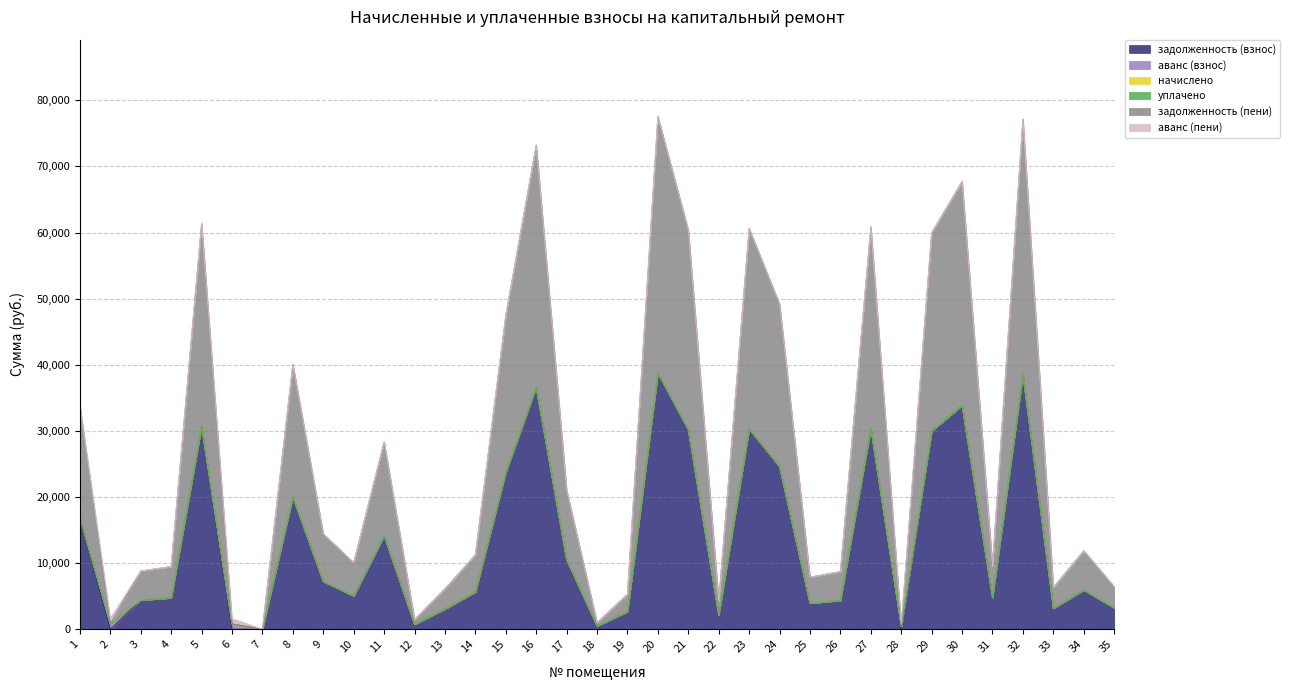

Reading left to right, what are all the values shown in this chart?

задолженность (взнос): 16897.3	0.0	4403.2	4741.2	30690.7	0.0	0.0	20030.3	7214.9	5034.7	14168.6	735.0	3058.9	5629.3	23728.4	36610.5	10533.5	497.4	2652.5	38770.3	30188.2	2141.7	30302.2	24593.4	3937.0	4356.9	30410.6	0.0	29979.9	33857.6	4786.0	38566.6	3160.2	5937.2	3226.5
задолженность (пени): 16897.3	0.0	4403.2	4741.2	30690.7	0.0	0.0	20030.3	7214.9	5034.7	14168.6	735.0	3058.9	5629.3	23728.4	36610.5	10533.5	497.4	2652.5	38770.3	30188.2	2141.7	30302.2	24593.4	3937.0	4356.9	30410.6	0.0	29979.9	33857.6	4786.0	38566.6	3160.2	5937.2	3226.5
начислено: 0.0	0.0	0.0	0.0	0.0	0.0	0.0	0.0	0.0	0.0	0.0	0.0	0.0	0.0	0.0	0.0	0.0	0.0	0.0	0.0	0.0	0.0	0.0	0.0	0.0	0.0	0.0	0.0	0.0	0.0	0.0	0.0	0.0	0.0	0.0
уплачено: 0.0	0.0	0.0	0.0	0.0	0.0	0.0	0.0	0.0	0.0	0.0	0.0	0.0	0.0	0.0	0.0	0.0	0.0	0.0	0.0	0.0	0.0	0.0	0.0	0.0	0.0	0.0	0.0	0.0	0.0	0.0	0.0	0.0	0.0	0.0
аванс (взнос): 0.0	801.2	0.0	0.0	0.0	794.4	0.0	0.0	0.0	0.0	0.0	0.0	0.0	0.0	0.0	0.0	0.0	0.0	0.0	0.0	0.0	0.0	0.0	0.0	0.0	0.0	0.0	409.1	0.0	0.0	0.0	0.0	0.0	0.0	0.0
аванс (пени): 0.0	801.2	0.0	0.0	0.0	794.4	0.0	0.0	0.0	0.0	0.0	0.0	0.0	0.0	0.0	0.0	0.0	0.0	0.0	0.0	0.0	0.0	0.0	0.0	0.0	0.0	0.0	409.1	0.0	0.0	0.0	0.0	0.0	0.0	0.0